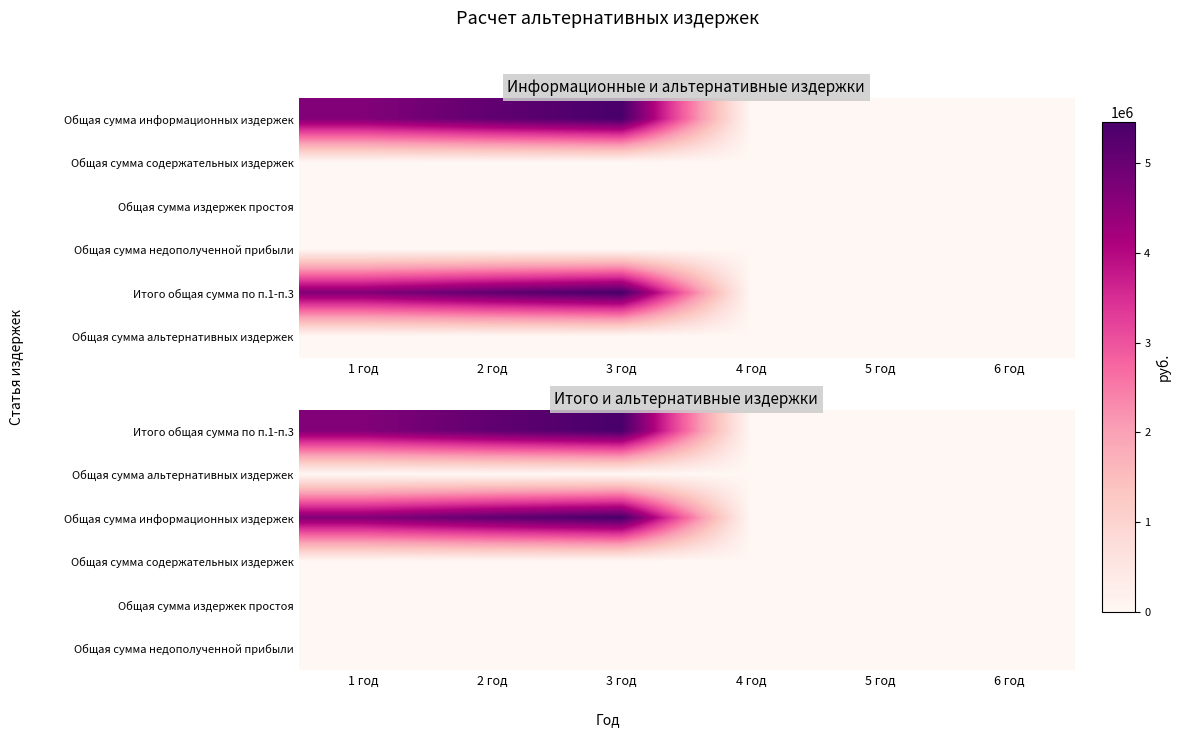

Count the number of categories in the chart.

6